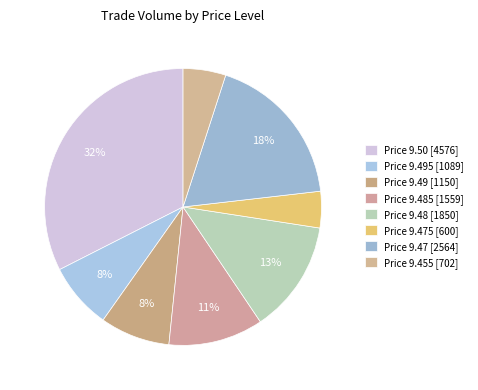

How many segments does this pie chart have?

8